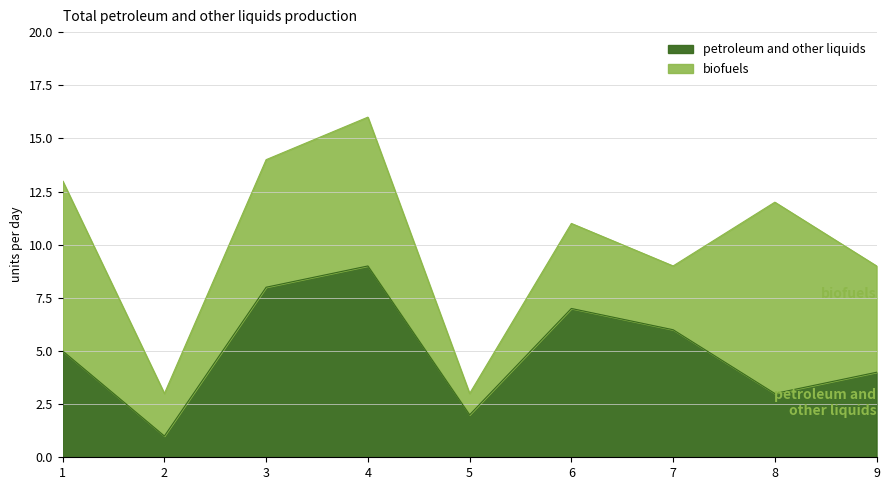

List the labels in order of value, smallest first.

2, 5, 8, 9, 1, 7, 6, 3, 4